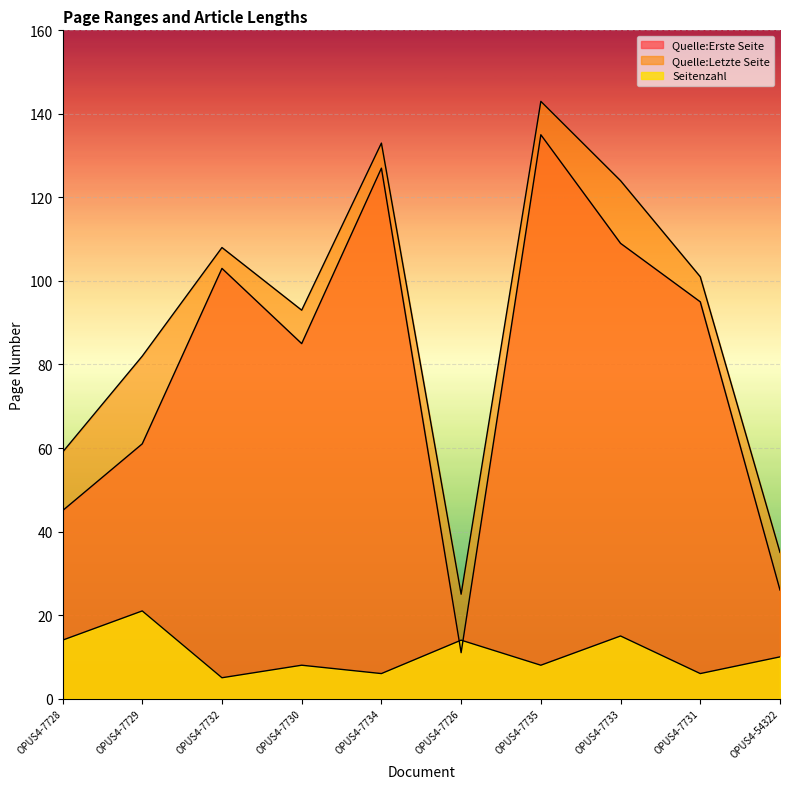

What is the difference between the maximum and minimum values in the Seitenzahl series?

16